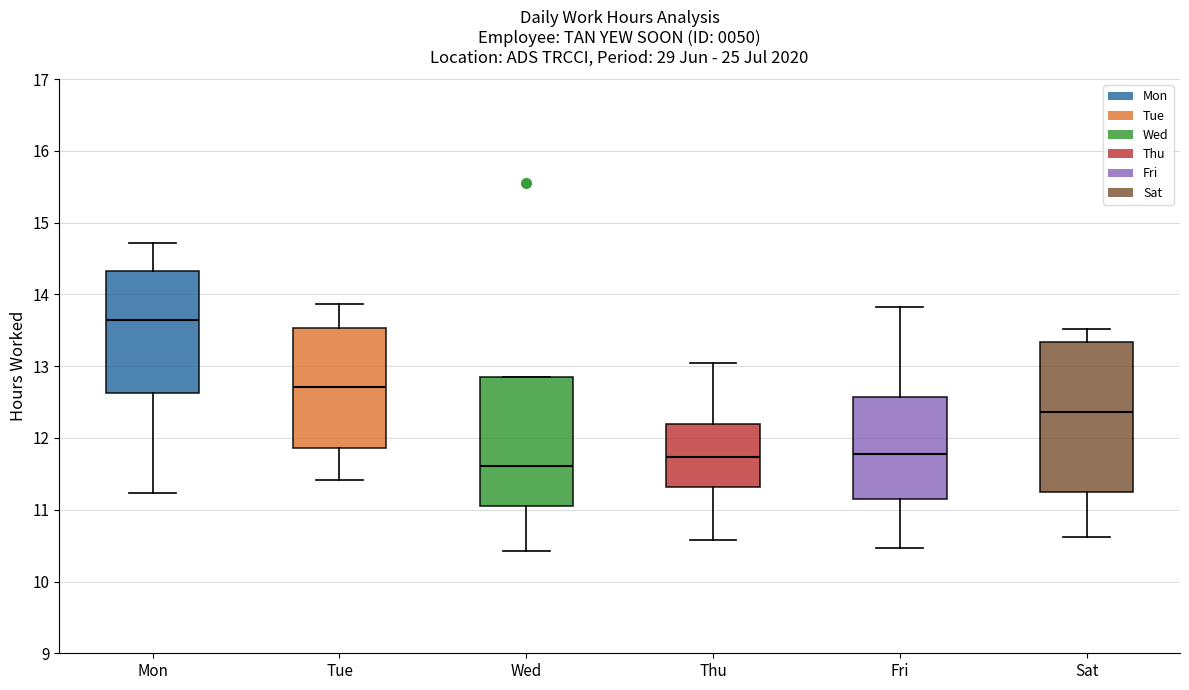

Reading left to right, transcribe this box plot: for each box, give where its median line is, the range the box spans, and where its two whiskers end, as read against the y-axis. The values are not printed on the chart, so give them approximately, as read against the axis.

Mon: median 13.7, box 12.6 to 14.3, whiskers 11.2 to 14.7
Tue: median 12.7, box 11.9 to 13.5, whiskers 11.4 to 13.9
Wed: median 11.6, box 11.1 to 12.9, whiskers 10.4 to 12.9
Thu: median 11.7, box 11.3 to 12.2, whiskers 10.6 to 13.0
Fri: median 11.8, box 11.2 to 12.6, whiskers 10.5 to 13.8
Sat: median 12.4, box 11.2 to 13.3, whiskers 10.6 to 13.5